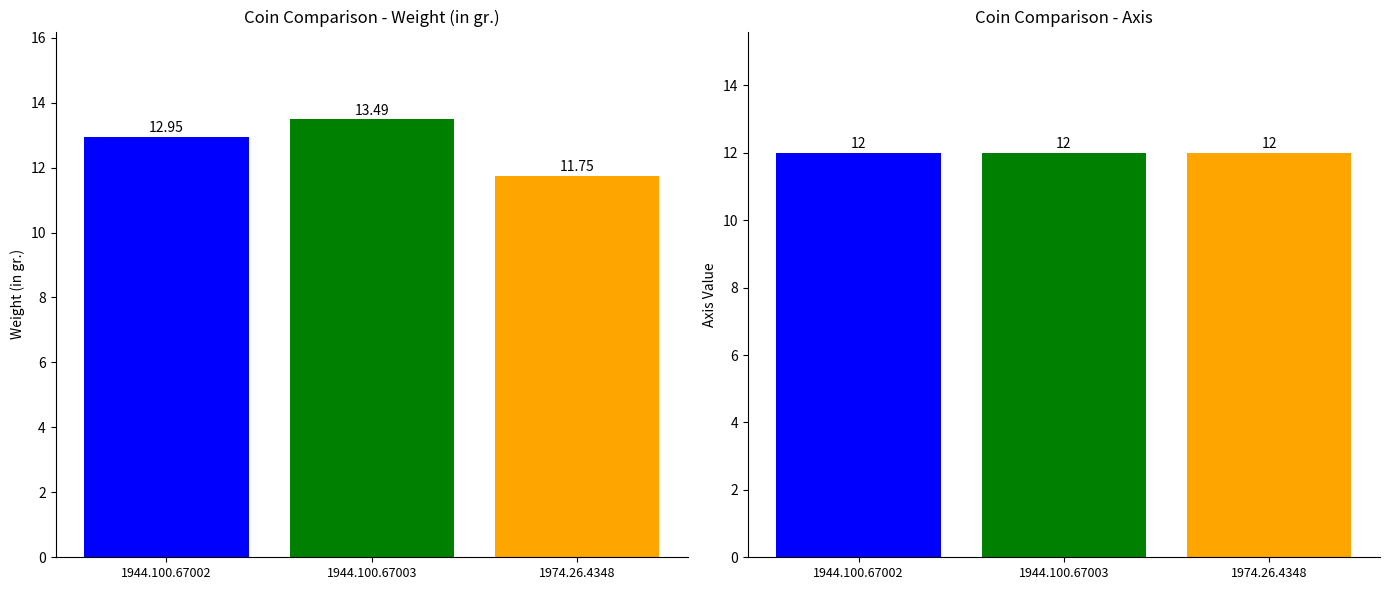

What is the greatest value displayed?

13.5